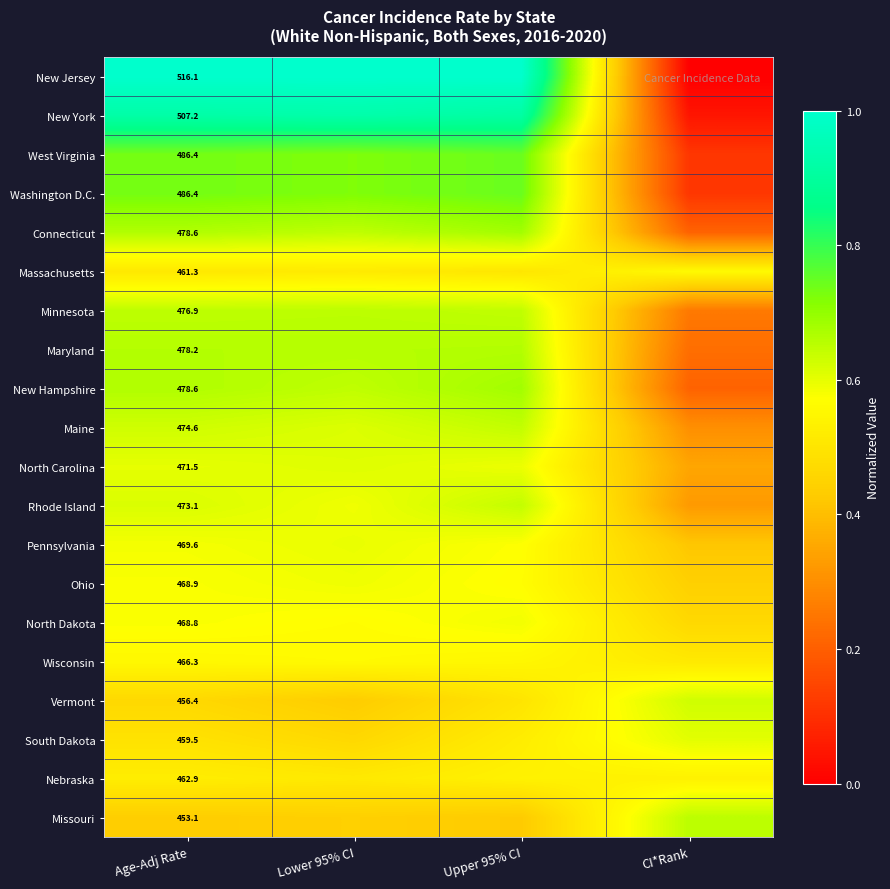

Is it true that South Dakota equals 0.7 at Lower 95% CI?

False